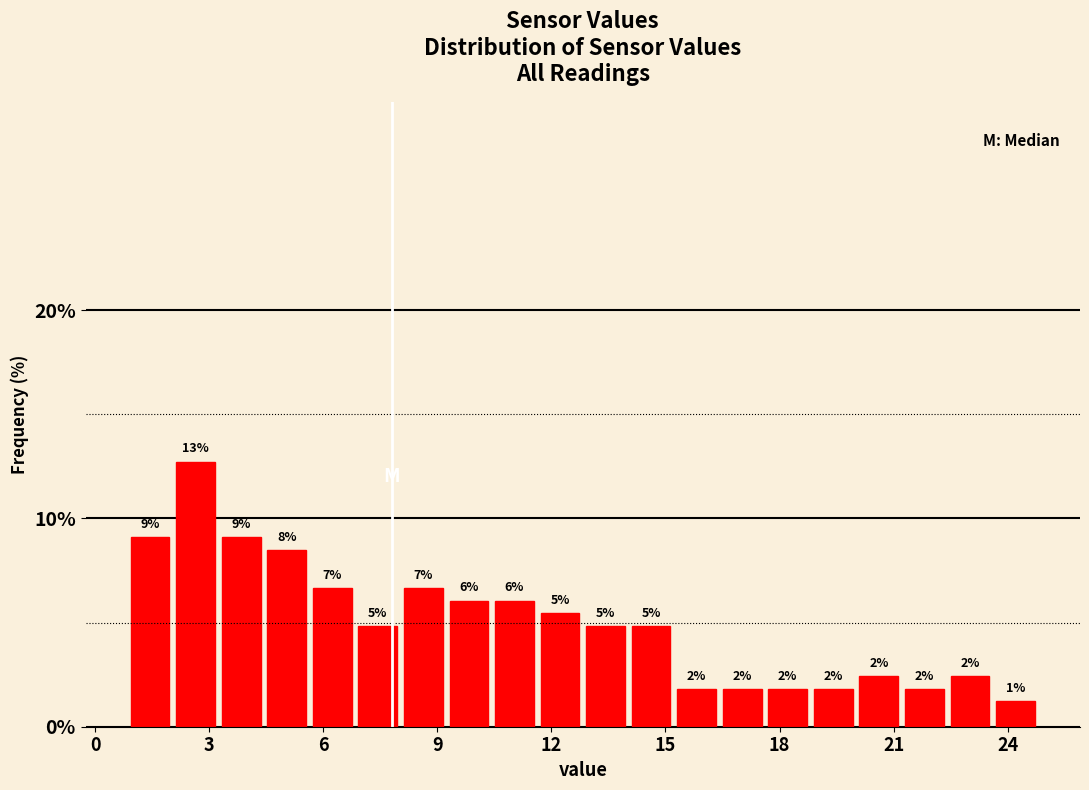

Around what value on the x-axis is the tallest bar? Give the approximate position of its centre, as read against the axis.

2.5